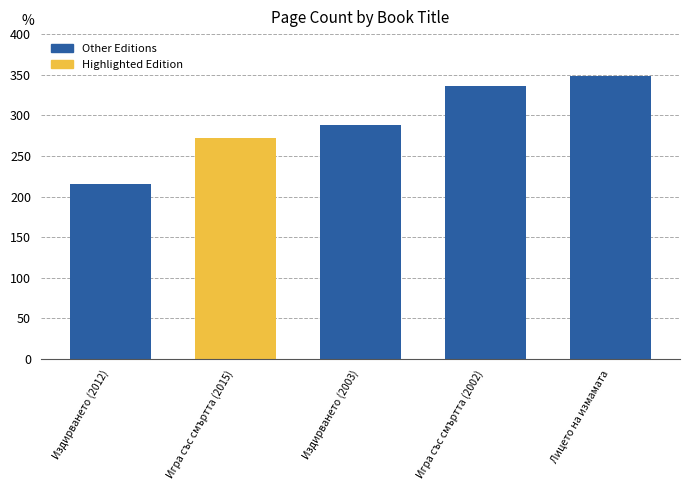

Between Игра със смъртта (2002) and Лицето на измамата, which is larger?

Лицето на измамата